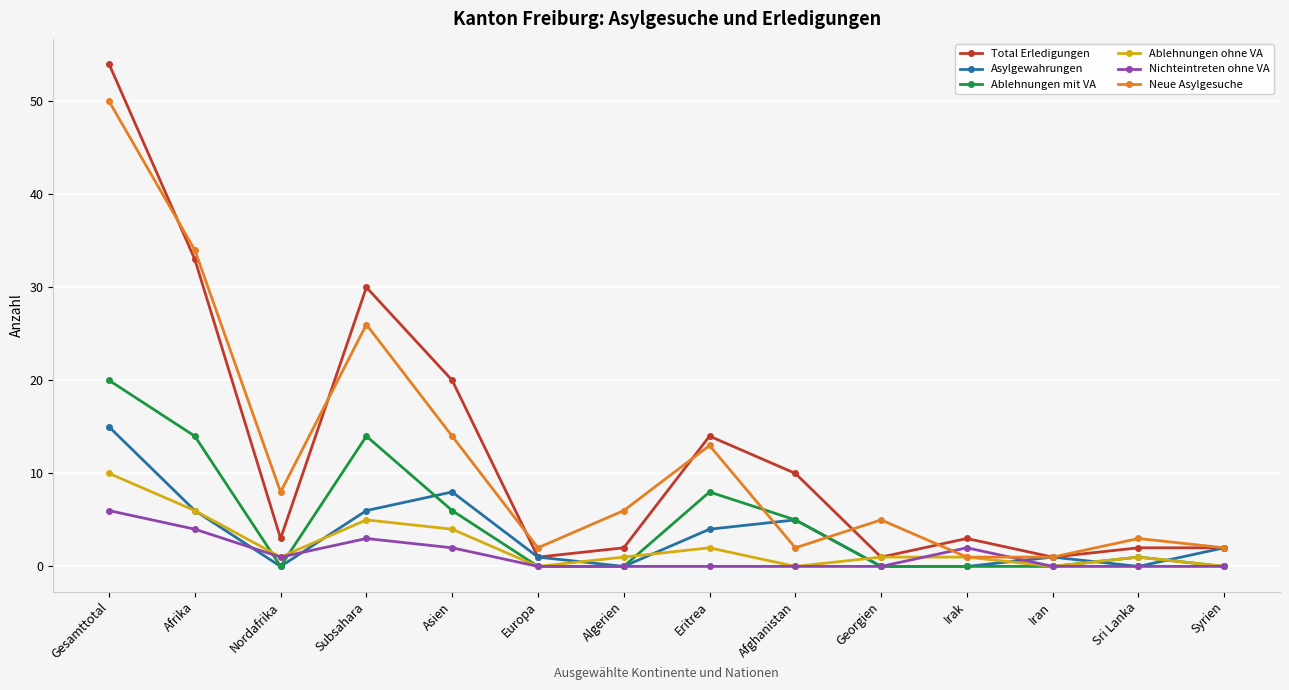

At how many categories does at least one series exceed 16?

4